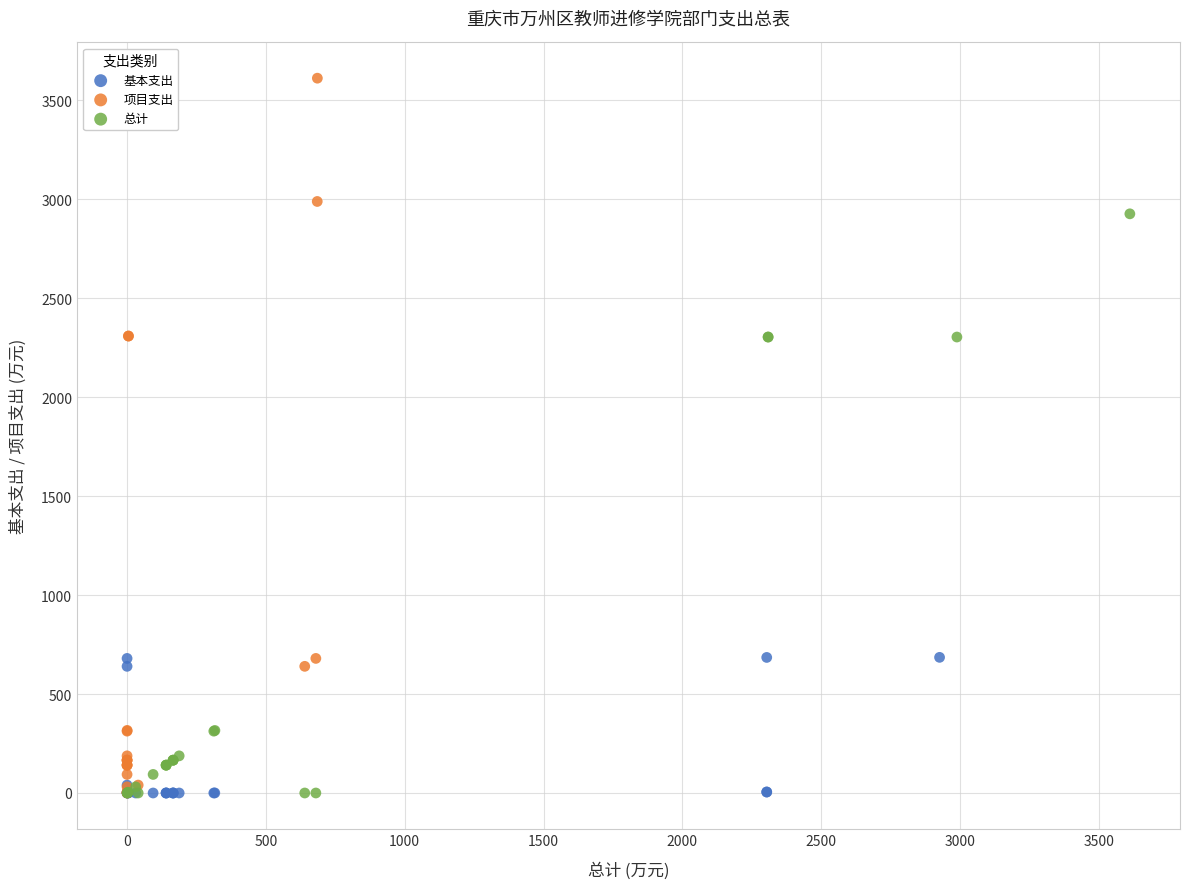

Which series reaches the maximum Y coordinate?

项目支出